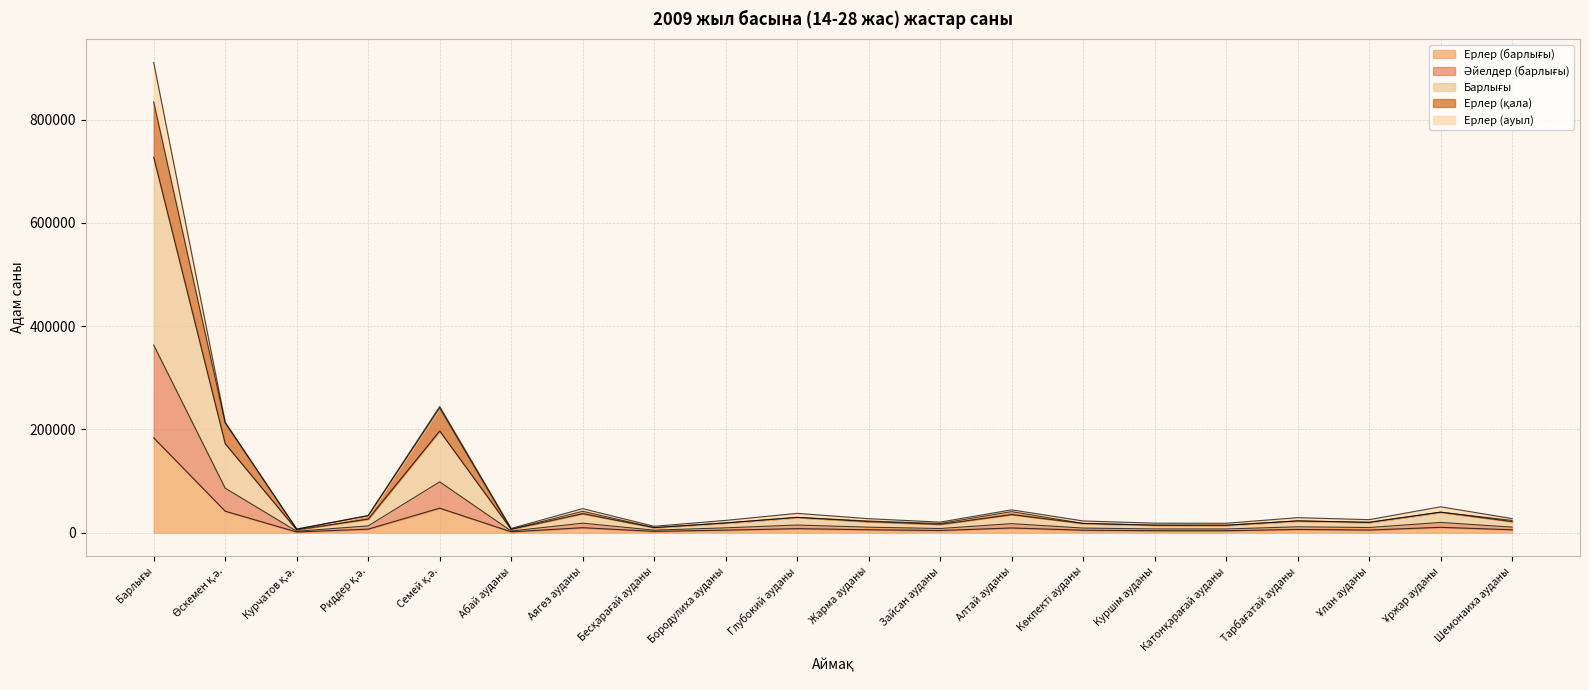

True or false: Барлығы and Ерлер (барлығы) cross at least once.

False